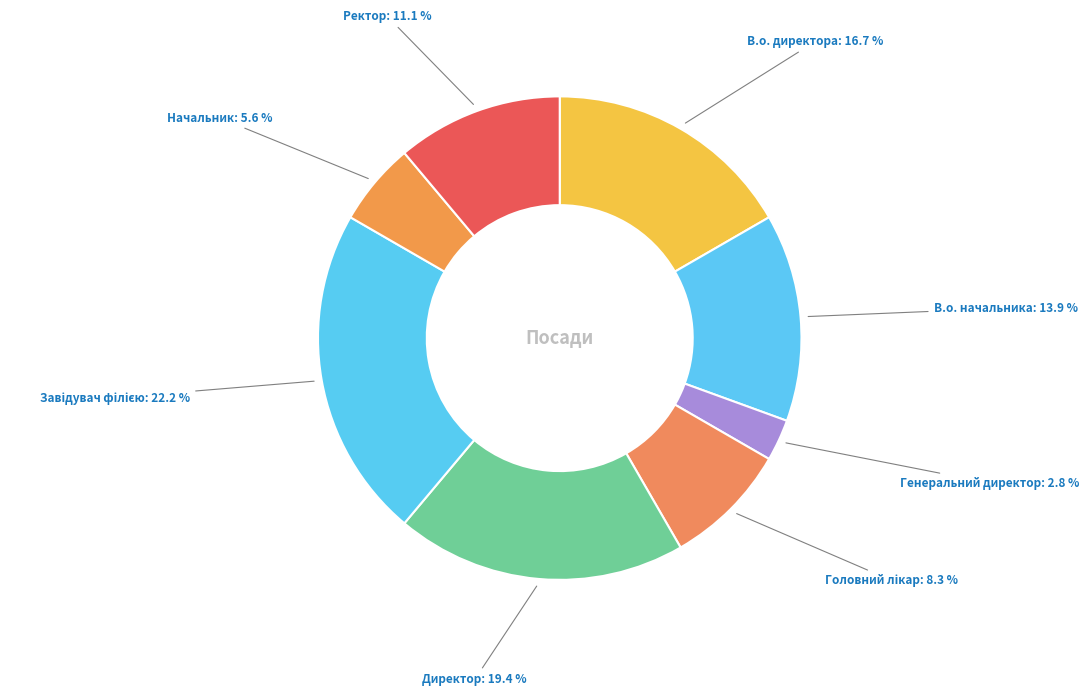

How many segments does this pie chart have?

8